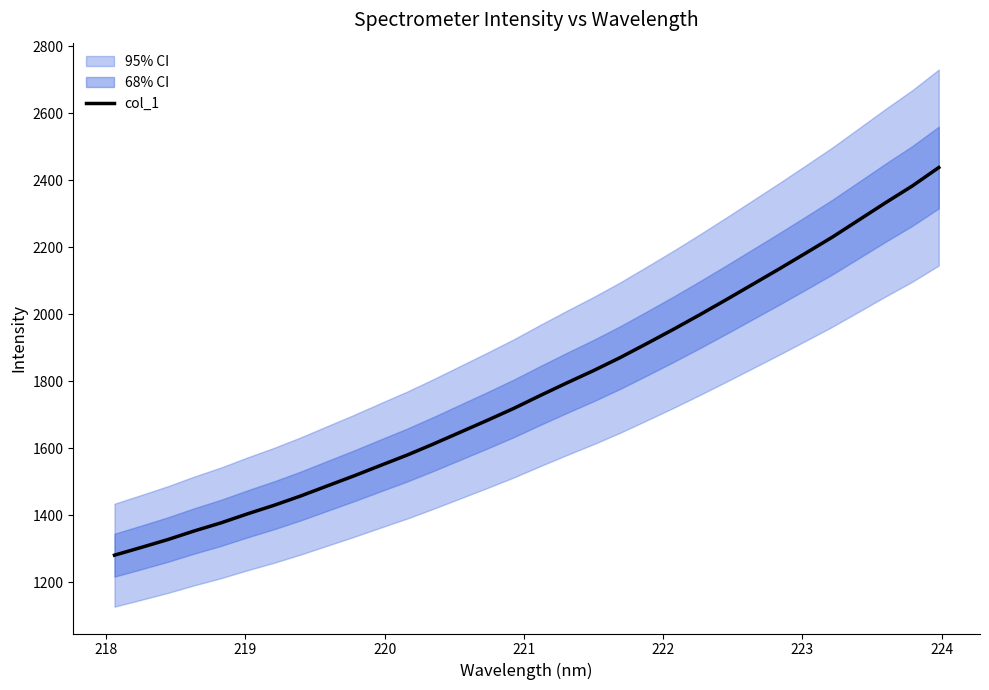

How many data points does each series have?

32